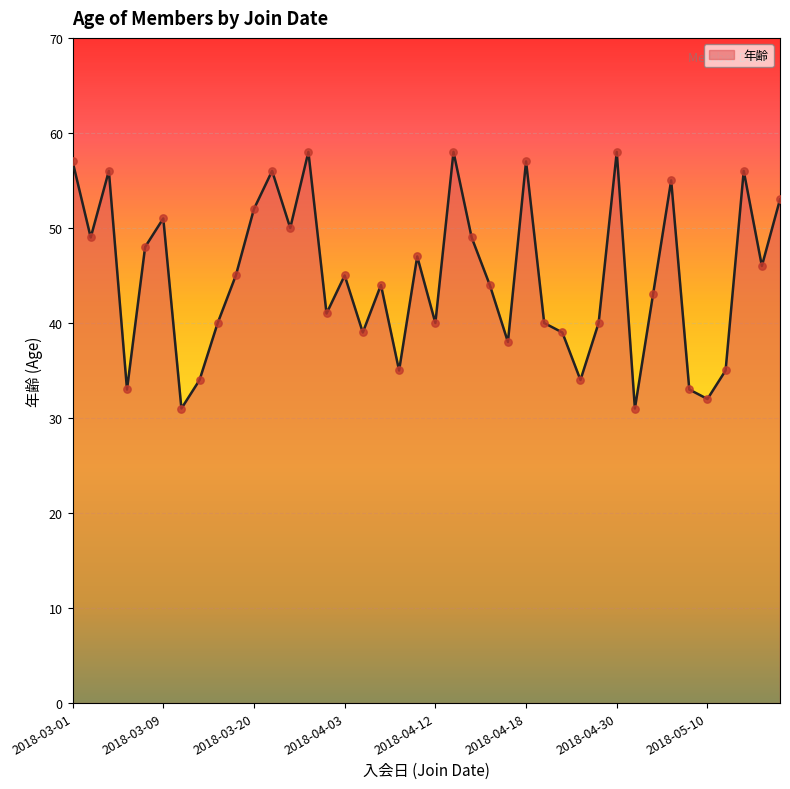

What is the difference between the maximum and minimum values?

27